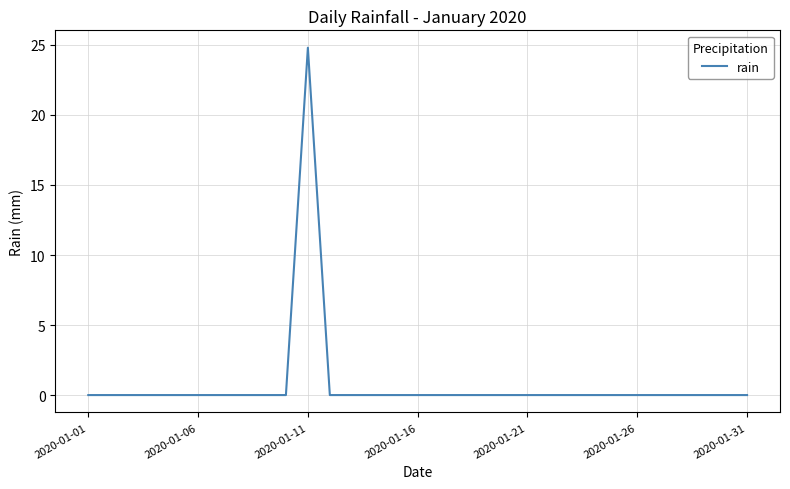

What is the greatest value displayed?

24.8